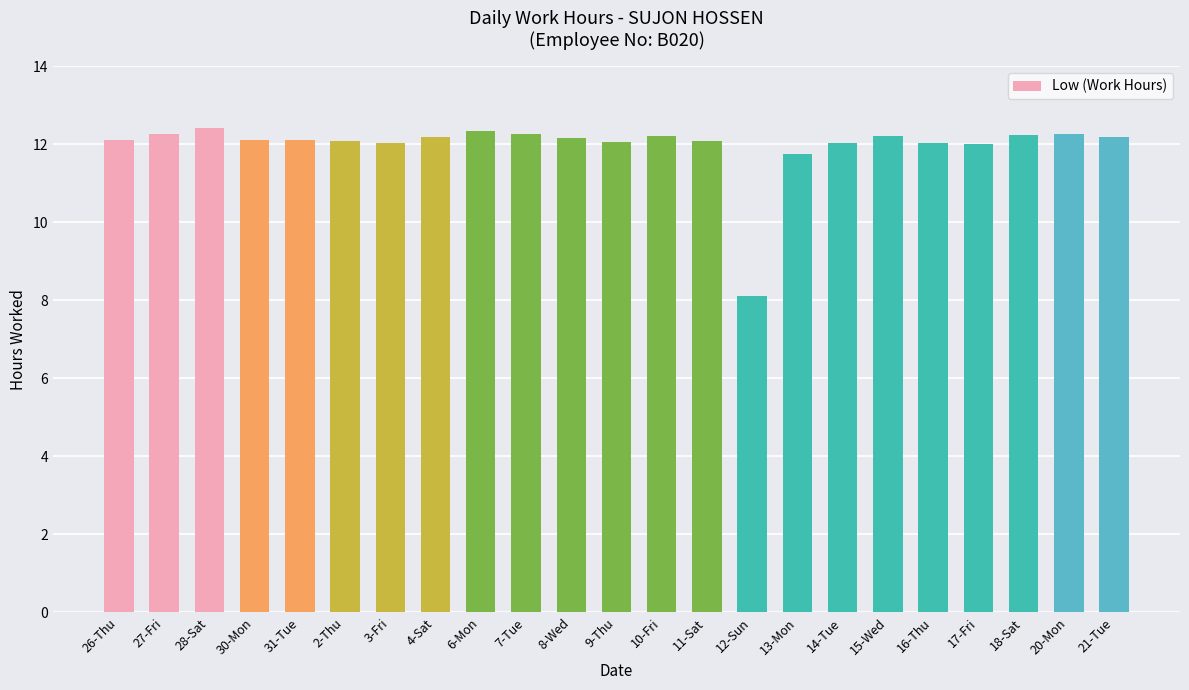

What is the ratio of the value at 4-Sat to the value at 15-Wed?

1.0